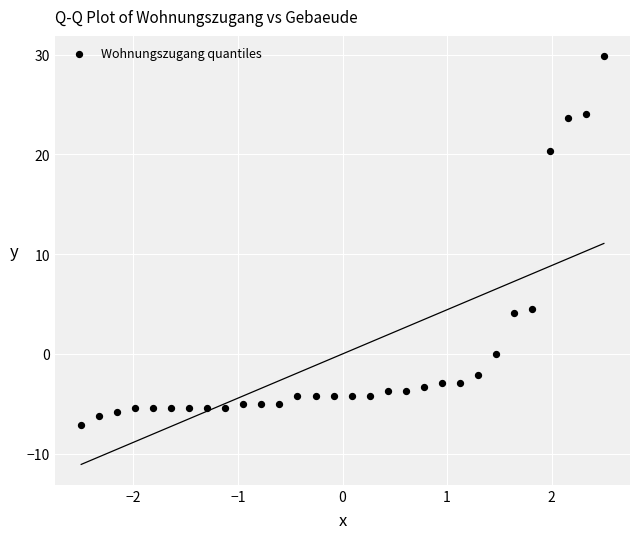

What is the range of X values (max minus min)?

5.0